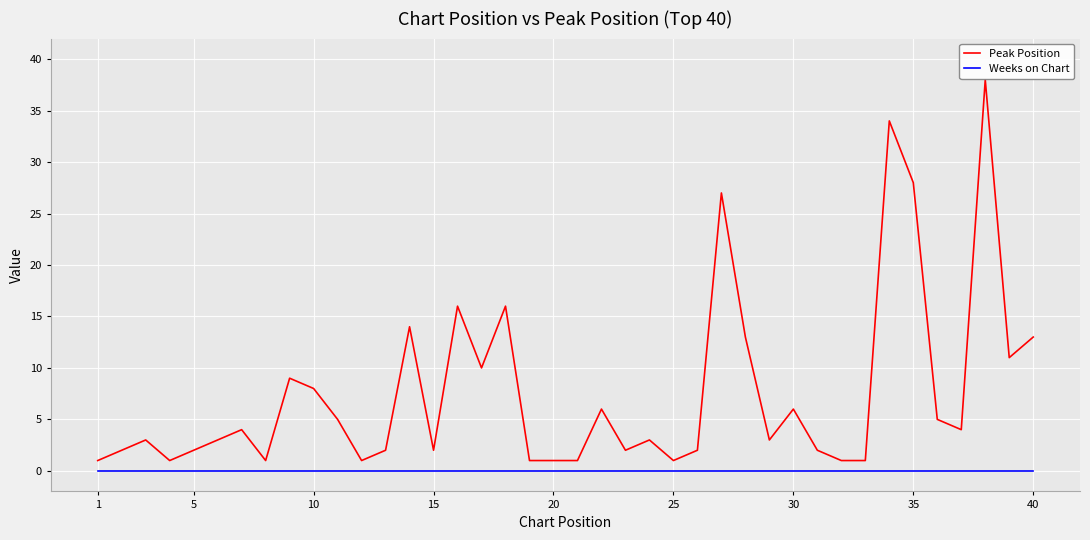

Which series has the widest spread of values?

Peak Position